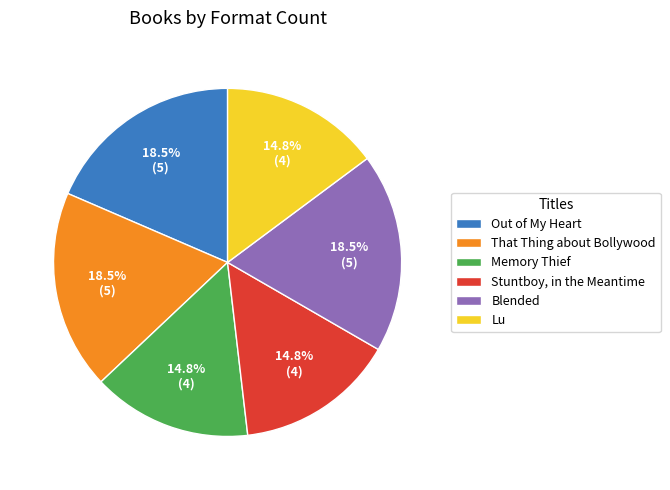

To the nearest percent, what is the average slice percentage?

17%